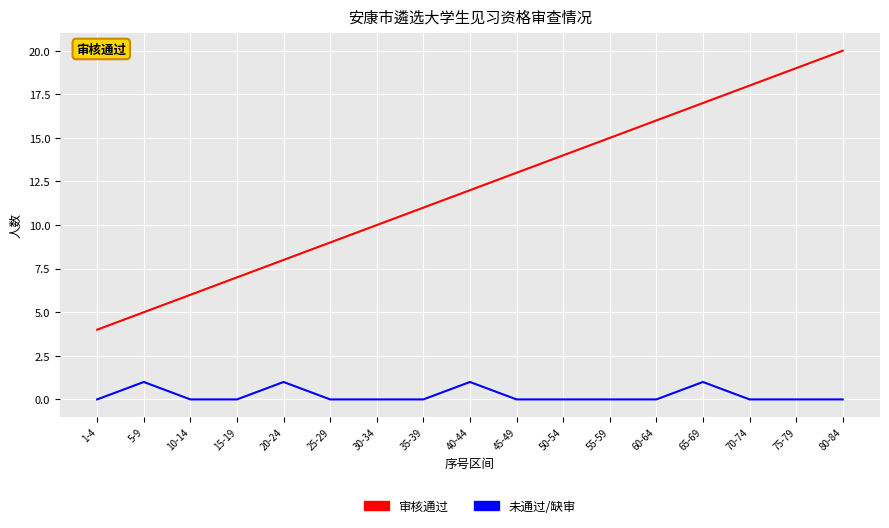

What position from the right is 40-44?

9